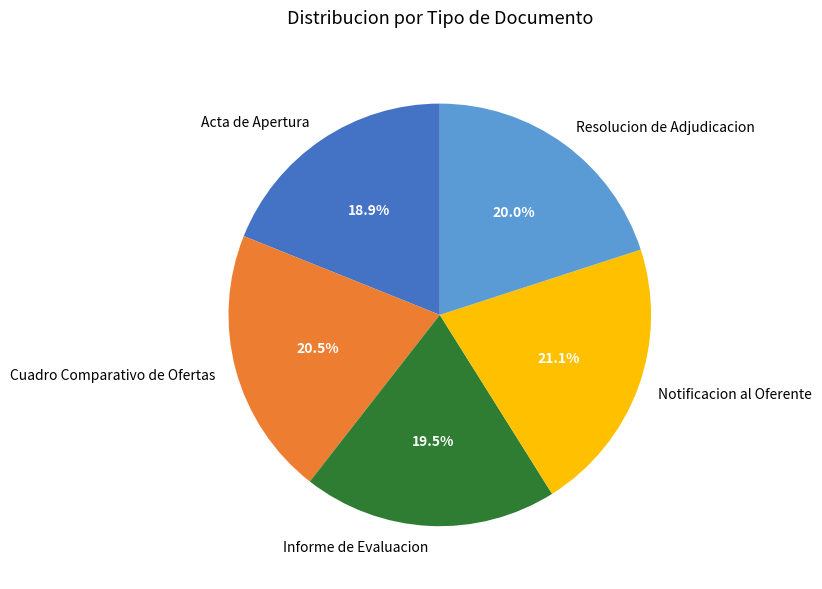

How many segments does this pie chart have?

5